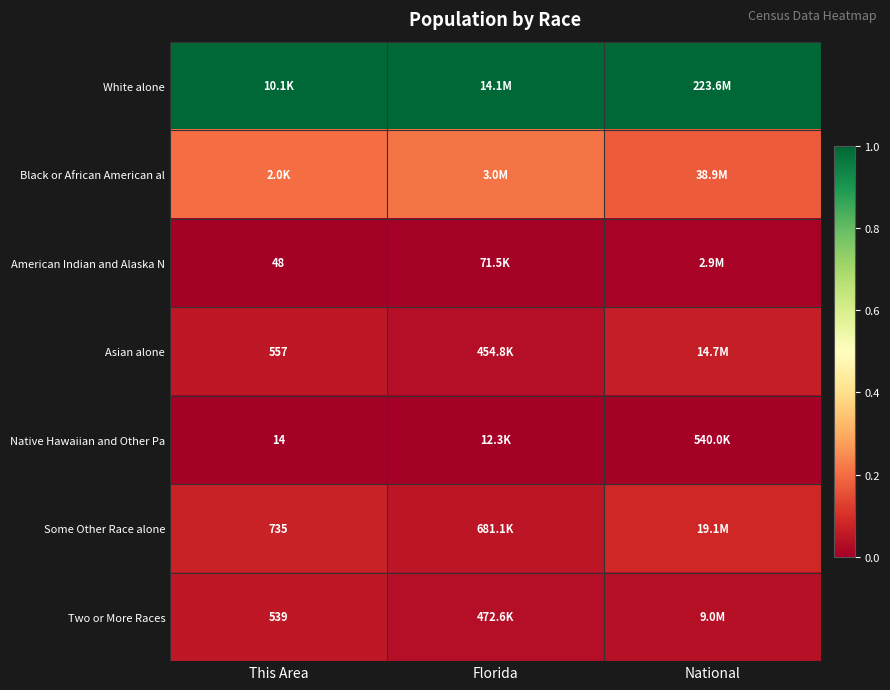

How many data points does each series have?

3